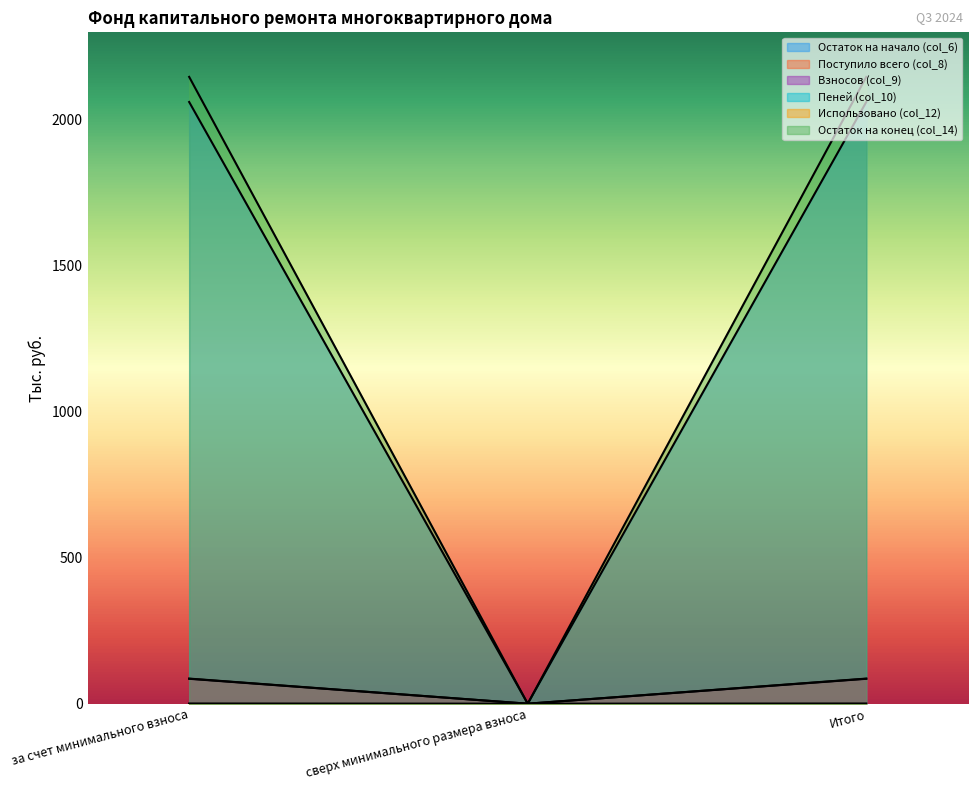

What is the difference between the second highest and minimum values in the Взносов (col_9) series?

85.3